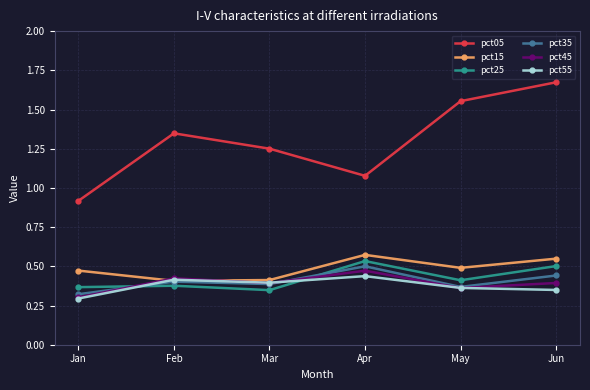

At which label is pct45 closest to 0?

Jan